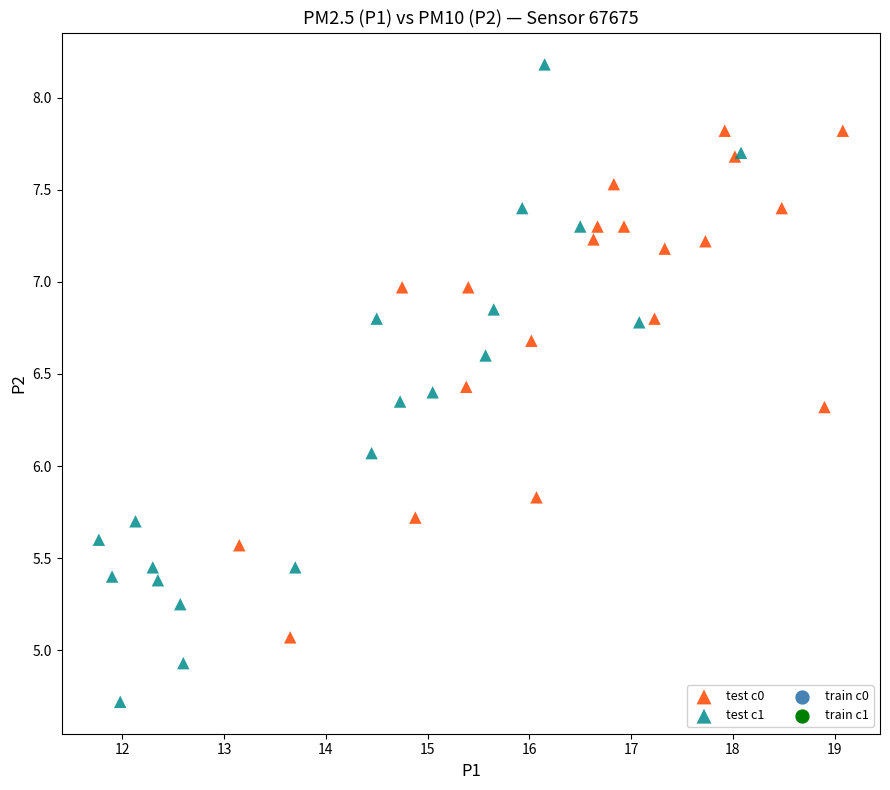

Which series reaches the minimum Y coordinate?

test c1